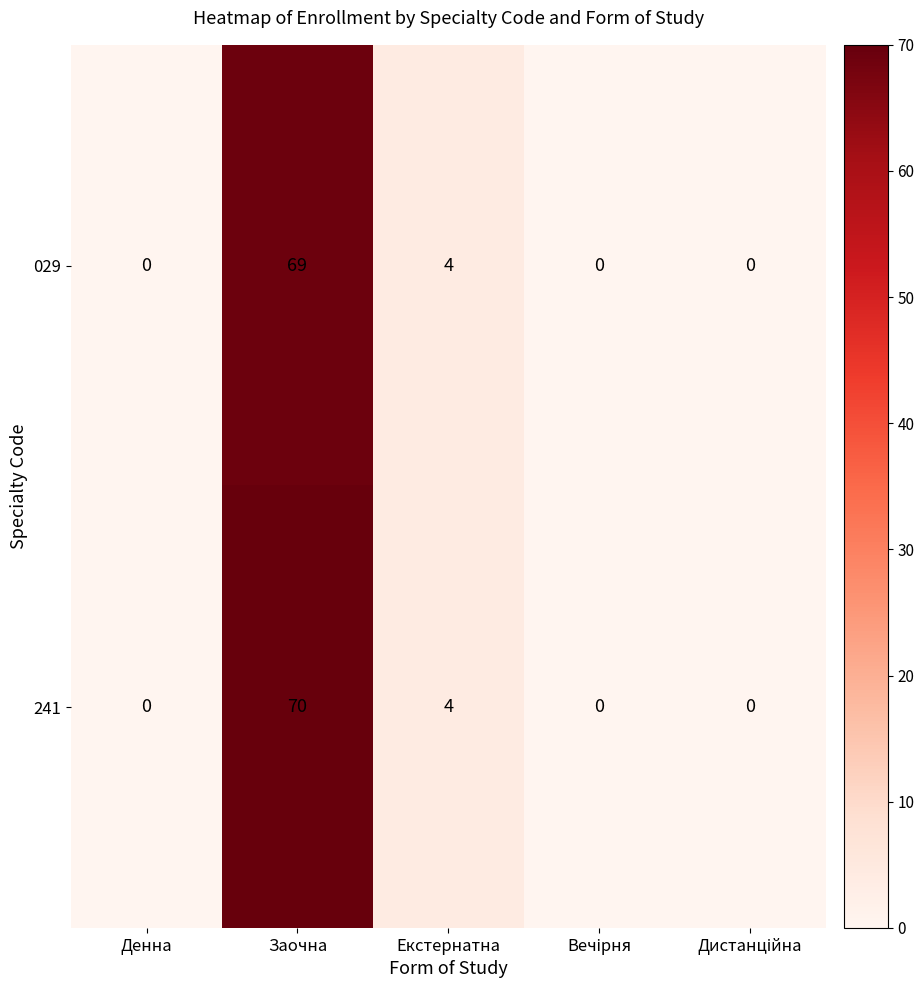

At which category is the sum across all series the highest?

Заочна